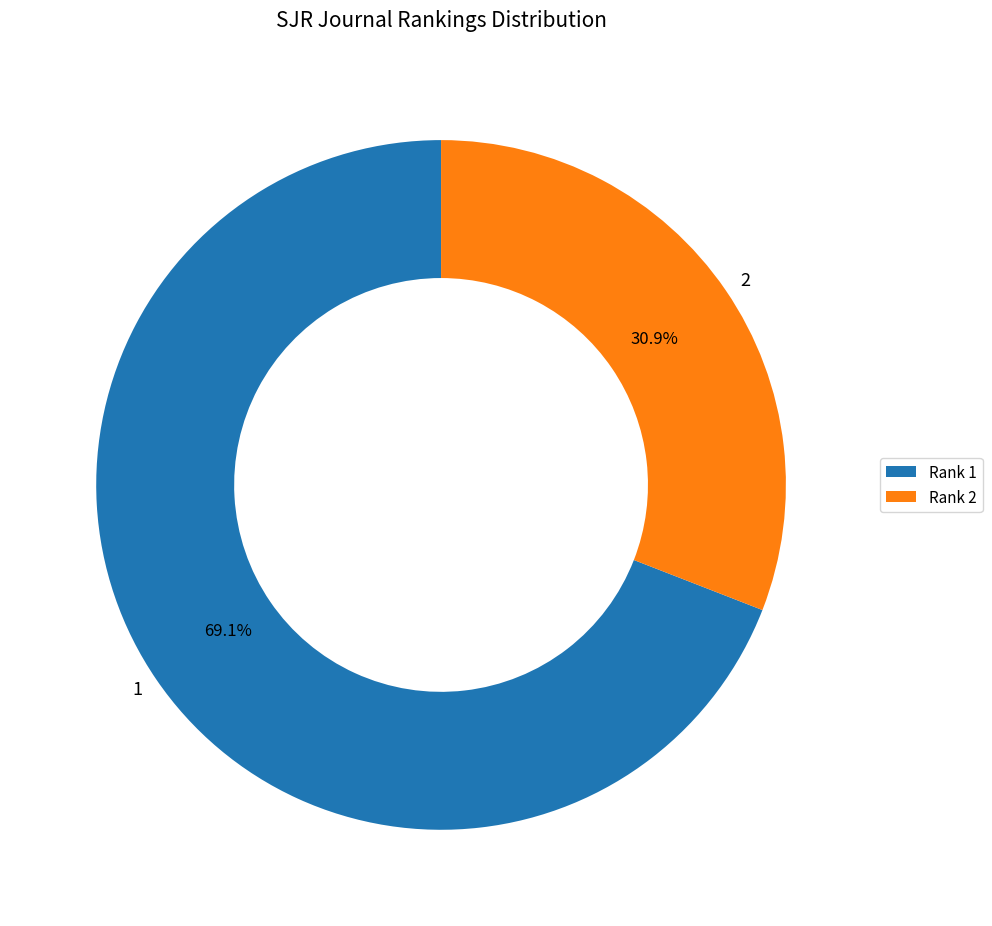

What percentage is NOT represented by 1?

30.9%